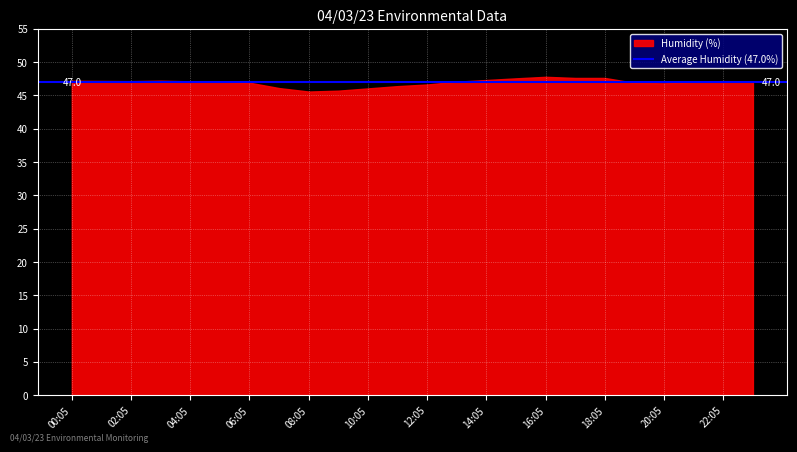

What is the greatest value displayed?

47.8